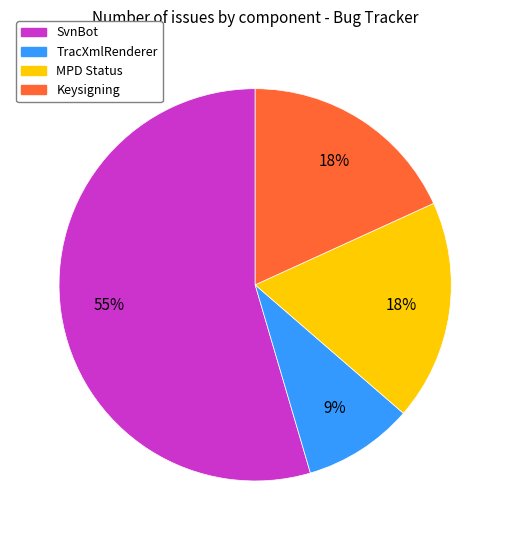

What is the smallest slice in the pie chart?

TracXmlRenderer